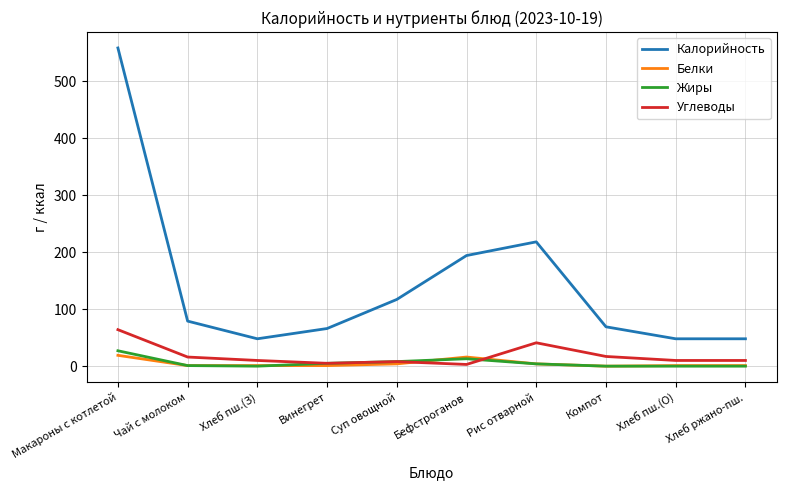

True or false: Калорийность has a value of 46 at Компот.

False